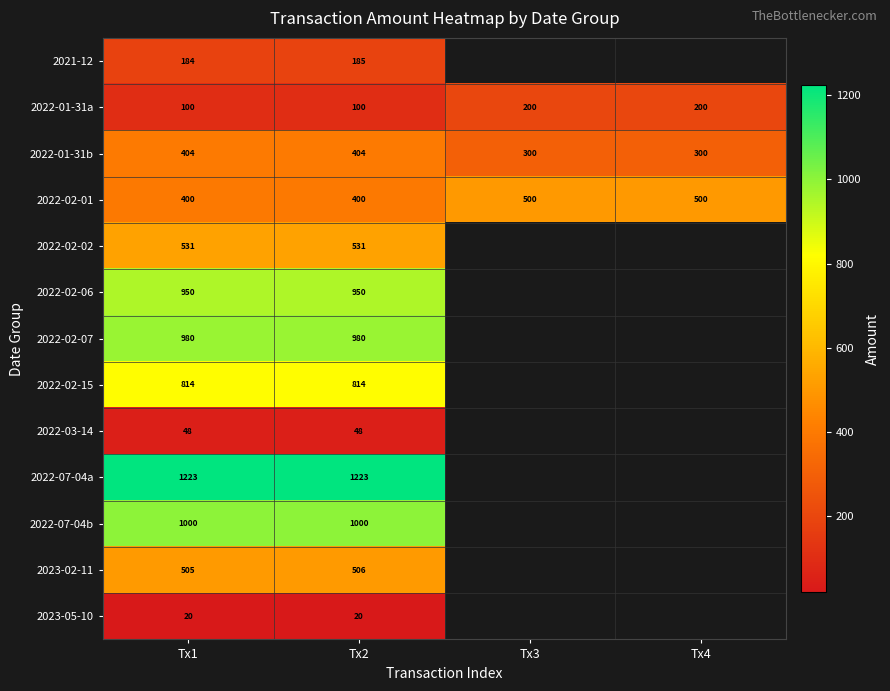

Count the number of categories in the chart.

4